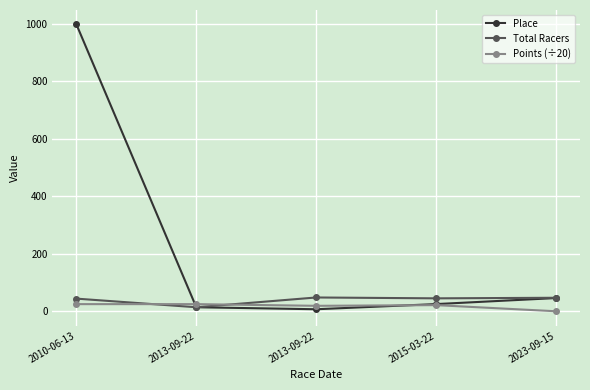

Rank the series by their maximum value, from lowest to highest.

Points (÷20), Total Racers, Place